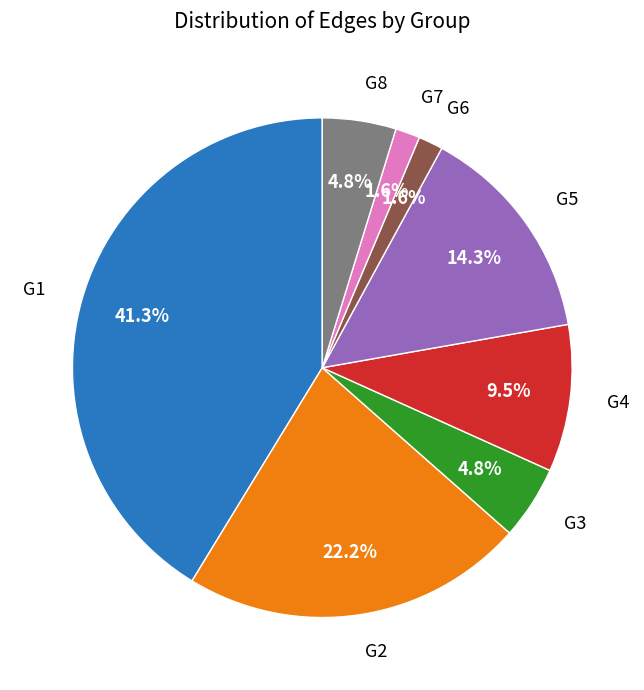

Which has a higher value, G7 or G3?

G3